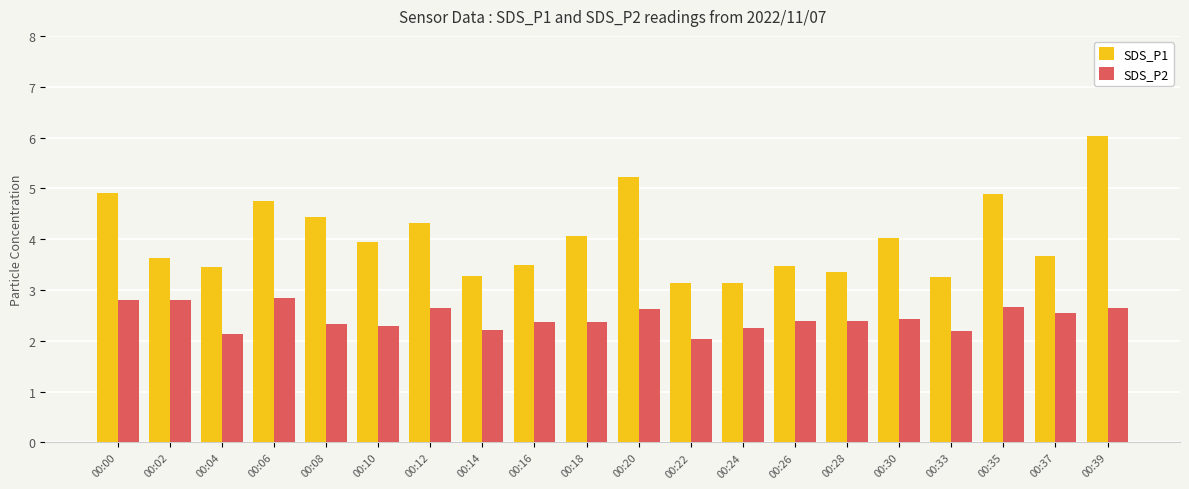

What is the maximum value for SDS_P2?

2.9